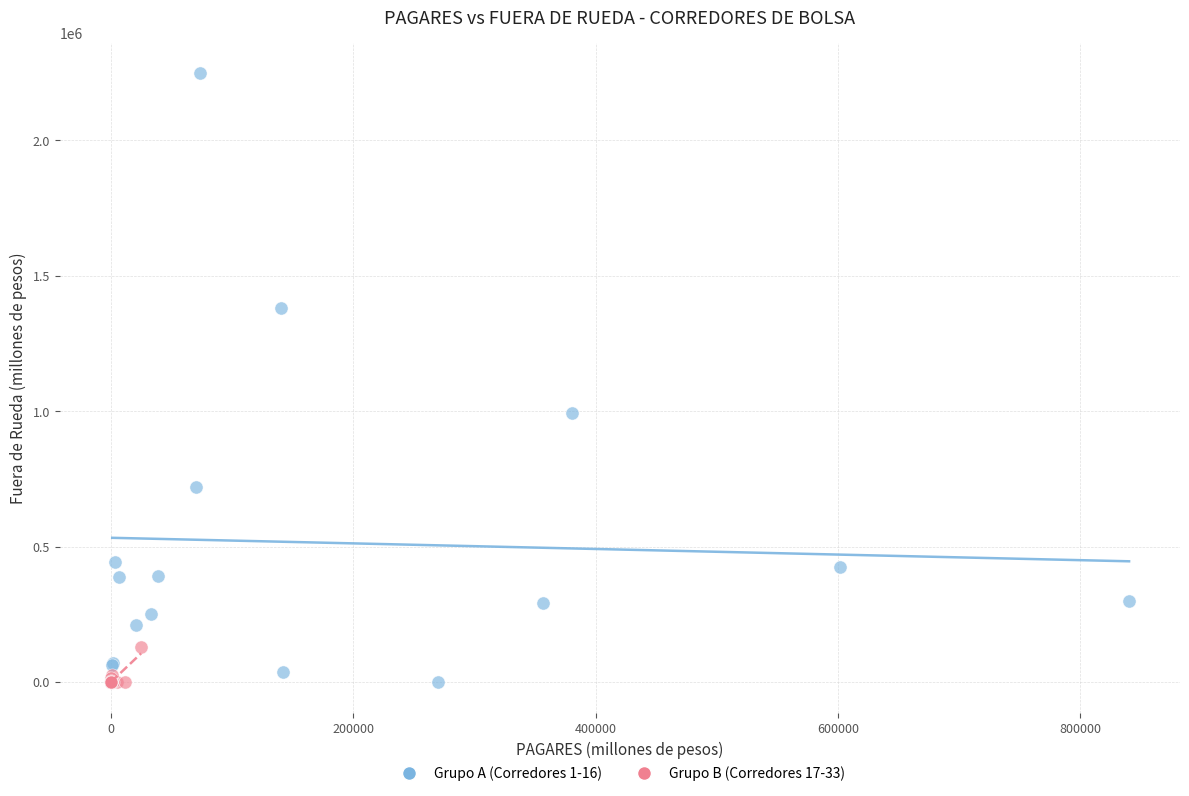

Which series reaches the maximum Y coordinate?

Grupo A (Corredores 1-16)